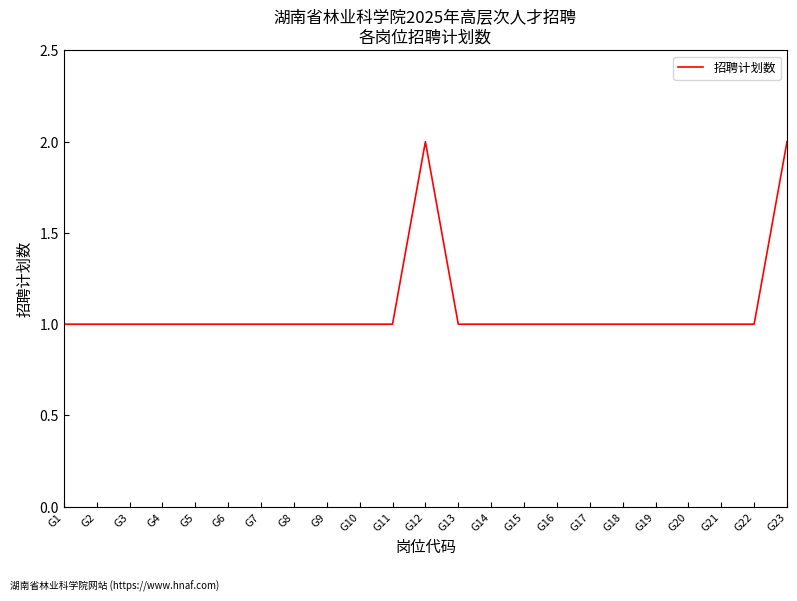

Which has a higher value, G23 or G8?

G23